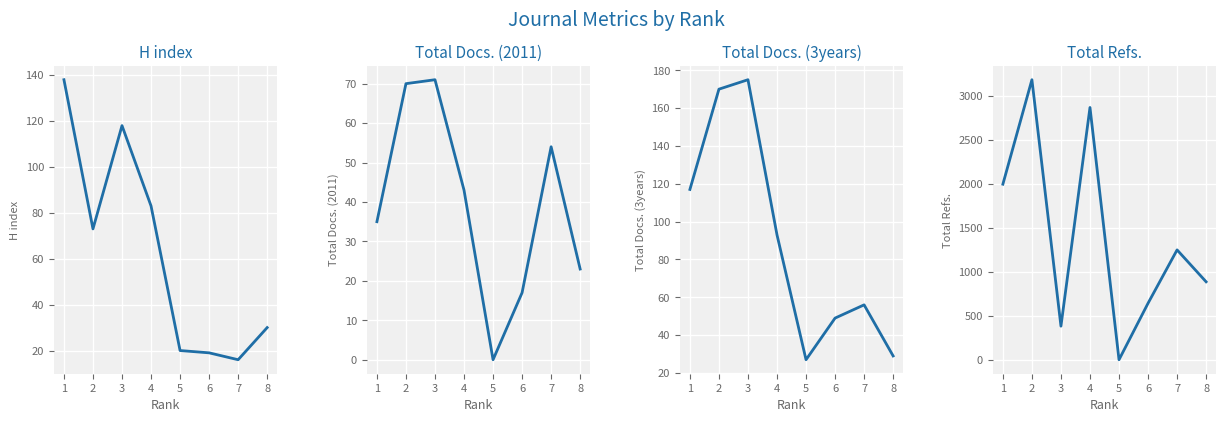

Between 1 and 6, which series saw the biggest shift?

Total Refs.